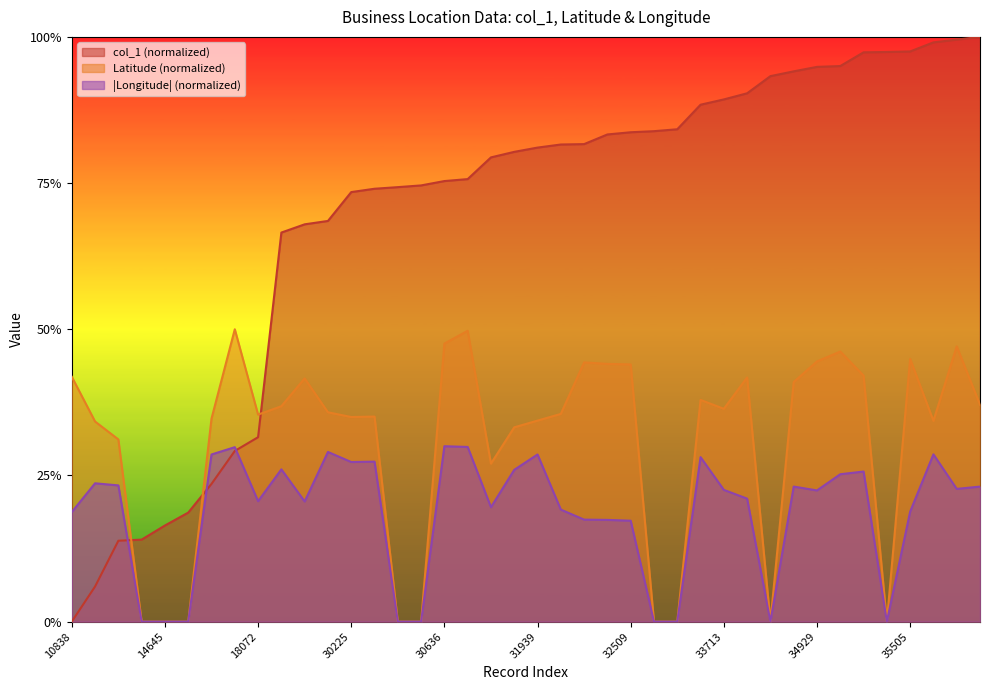

At which category does the chart reach its peak across all series?

36049